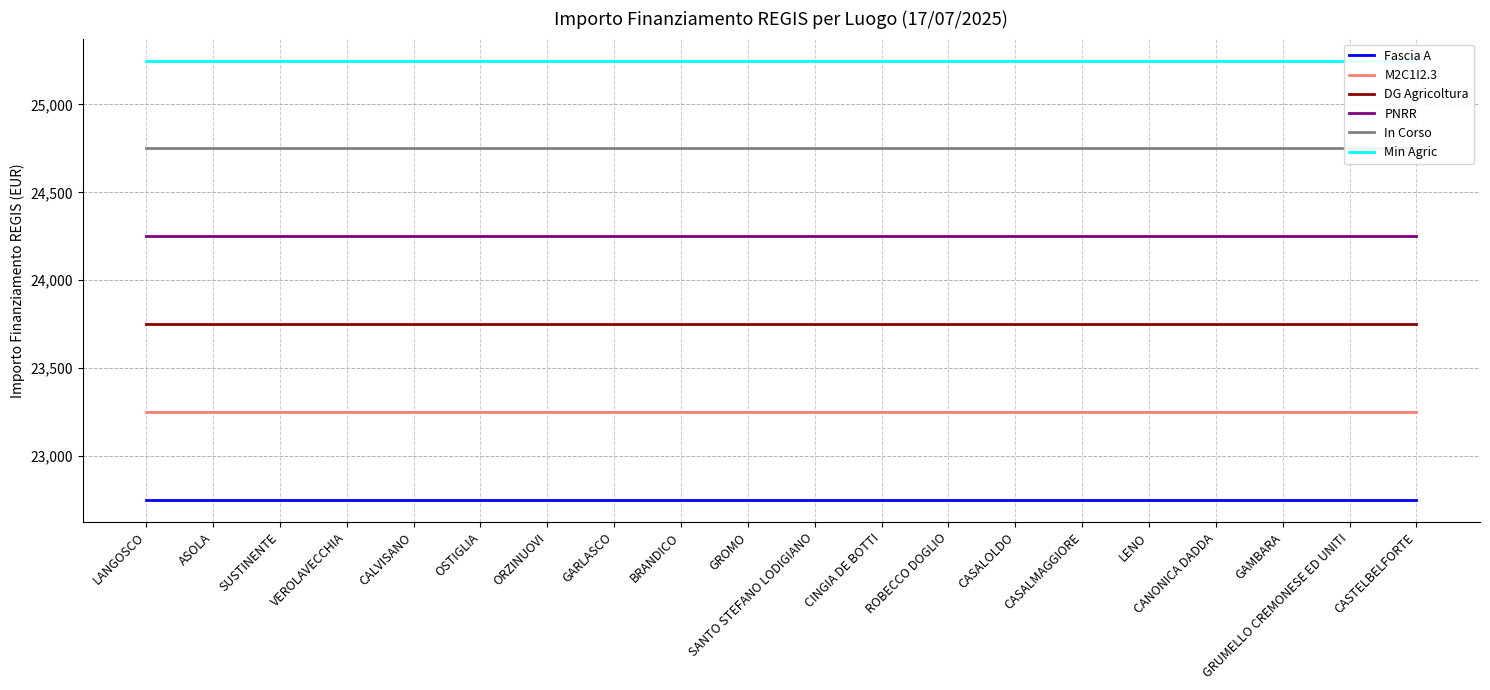

Between CINGIA DE BOTTI and OSTIGLIA, which is larger?

CINGIA DE BOTTI